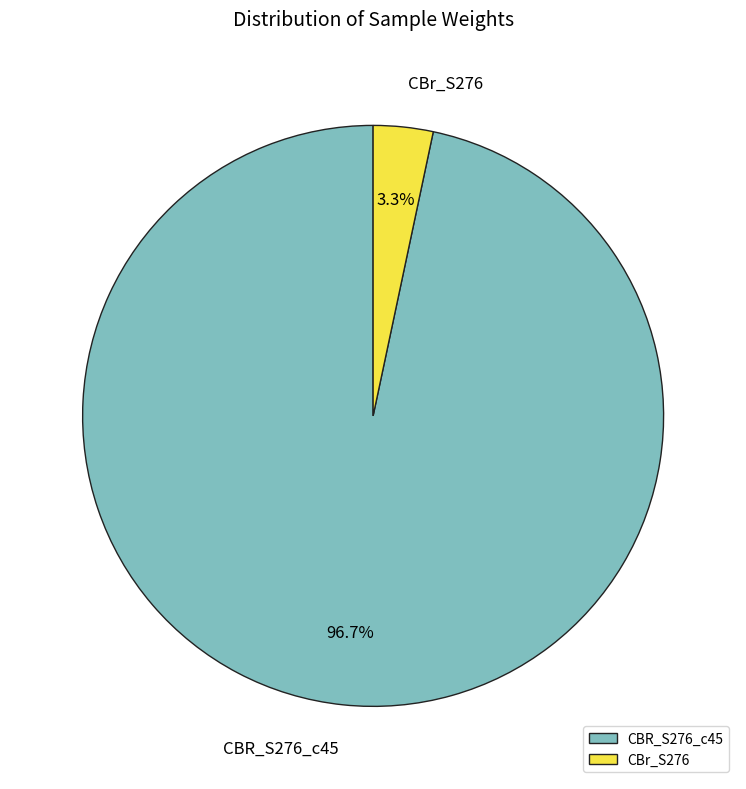

To the nearest percent, what portion does CBr_S276 represent?

3%